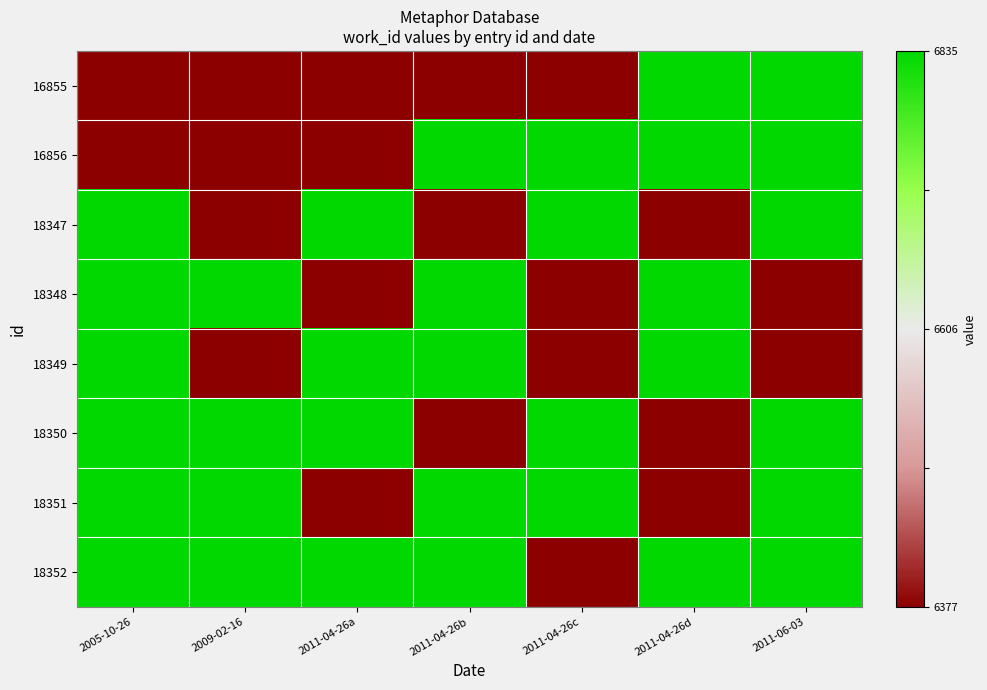

Which has a higher value, 2011-04-26d or 2011-04-26c?

2011-04-26d